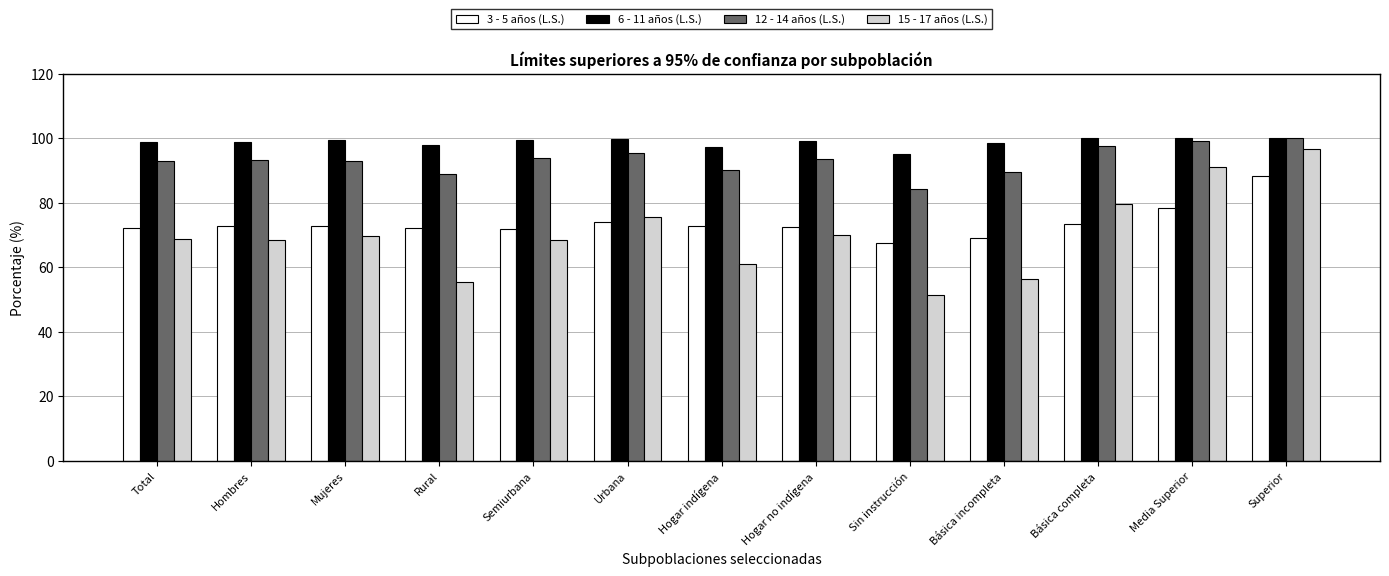

What is the sum of all 3 - 5 años (L.S.) values?

957.7